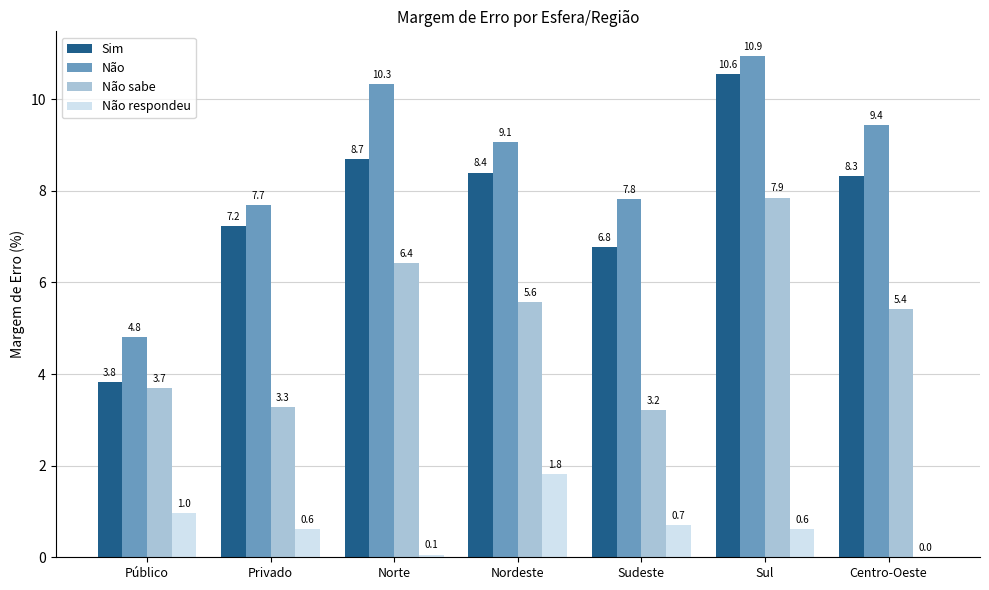

What is the sum of all Não respondeu values?

4.8